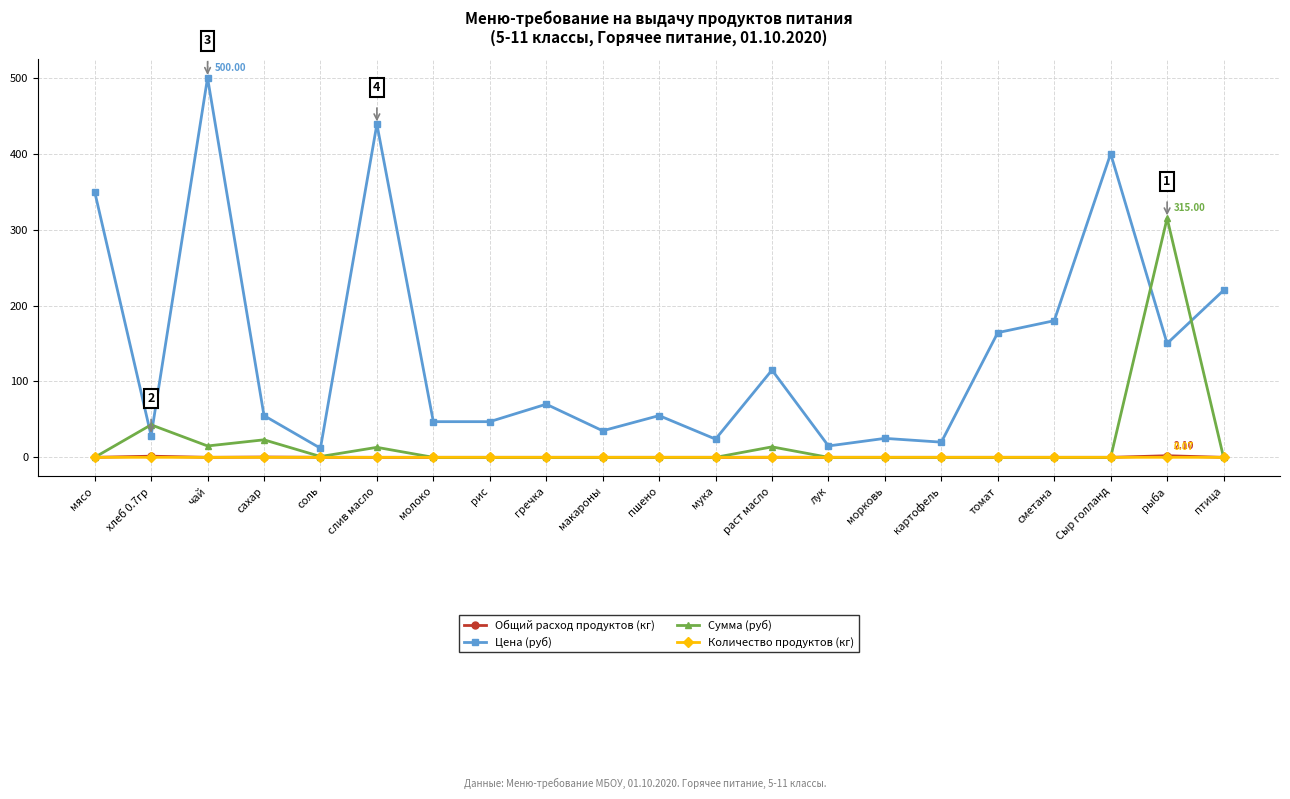

How many values in the Цена (руб) series are below 55?

9